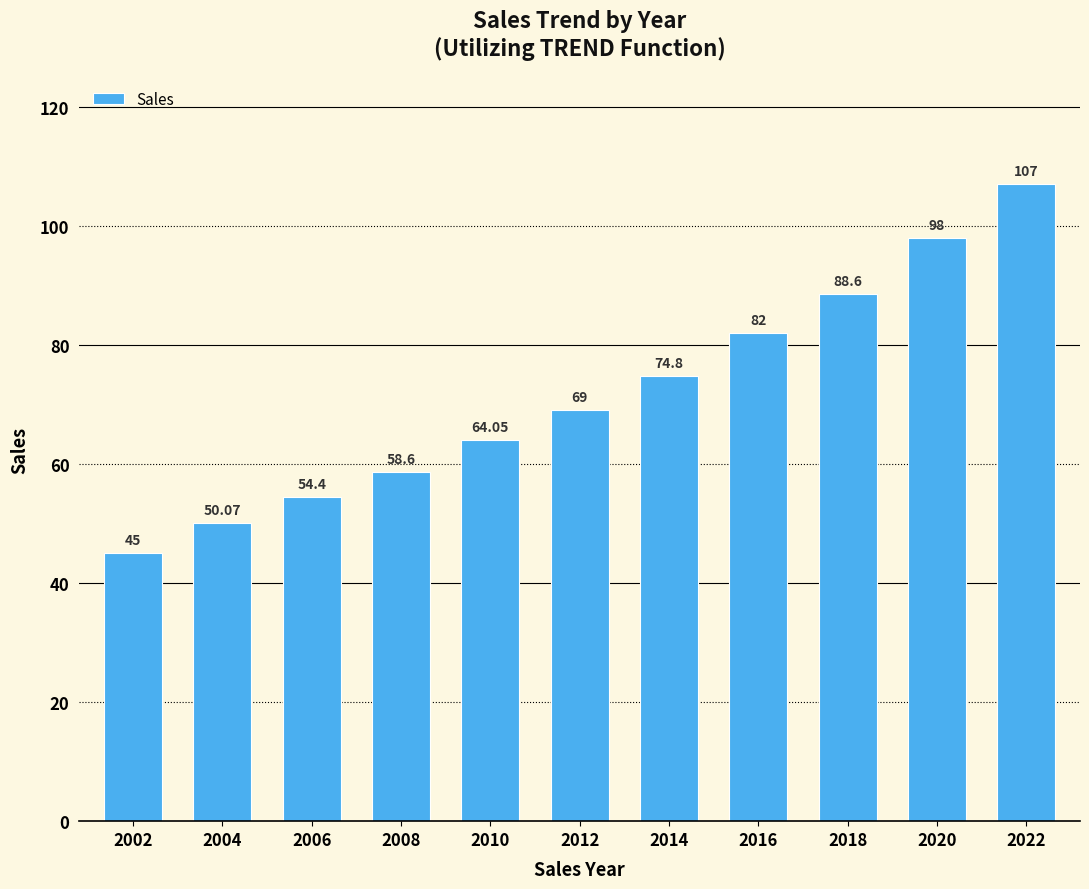

Which label corresponds to the largest value in the chart?

2022